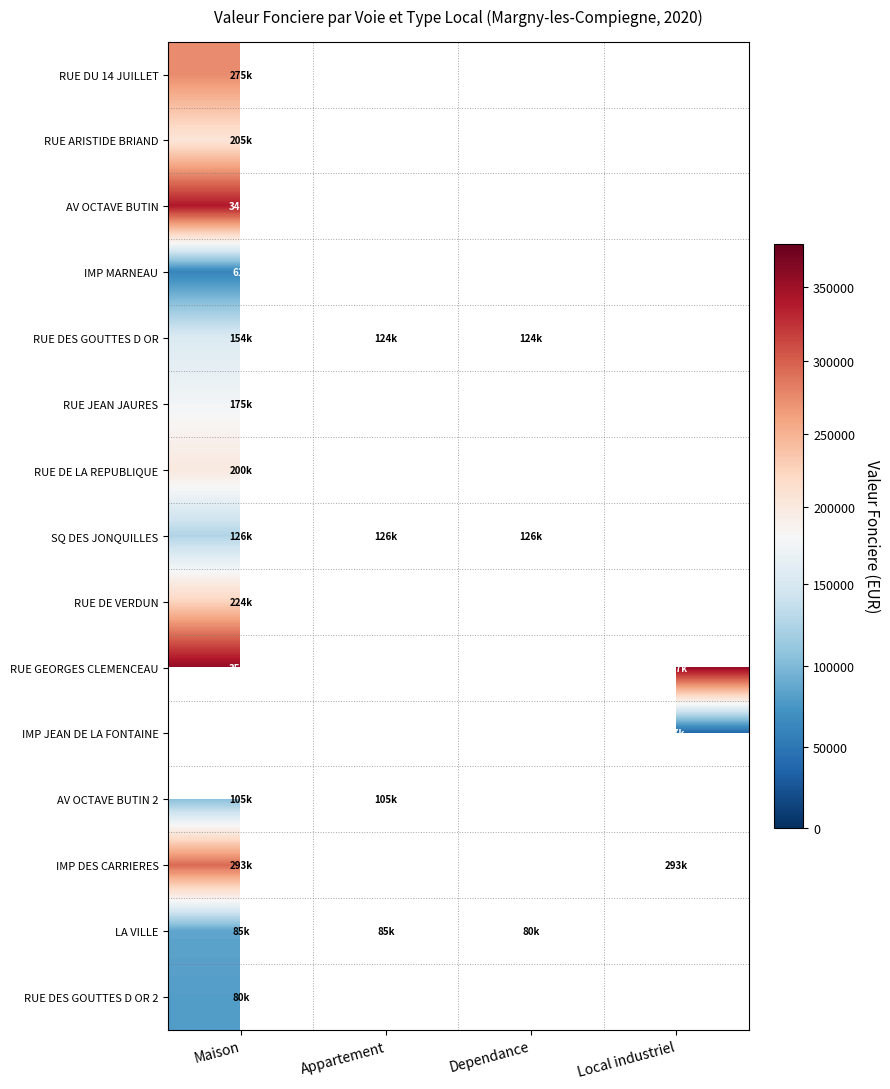

List the series in order of their peak value, lowest first.

IMP MARNEAU, RUE DES GOUTTES D OR 2, LA VILLE, AV OCTAVE BUTIN 2, SQ DES JONQUILLES, RUE DES GOUTTES D OR, RUE JEAN JAURES, RUE DE LA REPUBLIQUE, RUE ARISTIDE BRIAND, RUE DE VERDUN, RUE DU 14 JUILLET, IMP DES CARRIERES, AV OCTAVE BUTIN, RUE GEORGES CLEMENCEAU, IMP JEAN DE LA FONTAINE